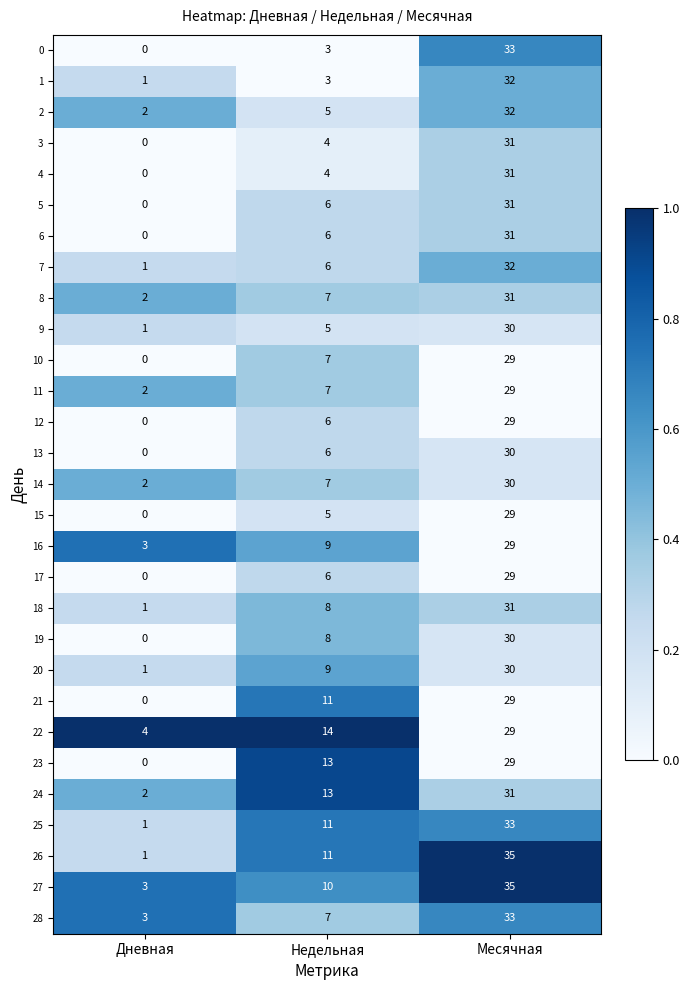

Between Дневная and Недельная, which series saw the biggest shift?

23